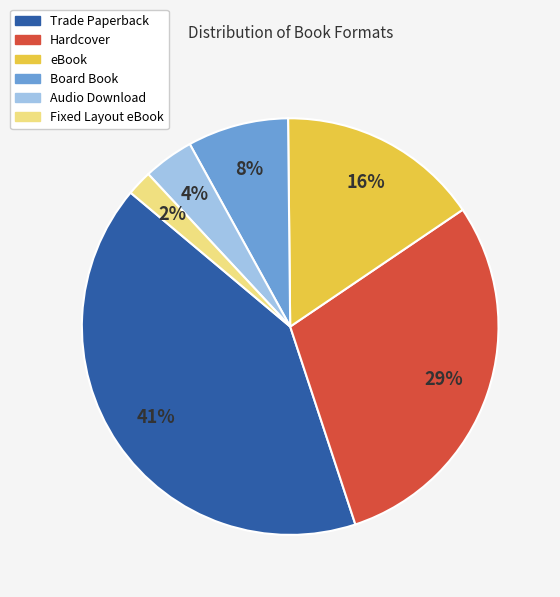

Which has a higher value, Board Book or Fixed Layout eBook?

Board Book